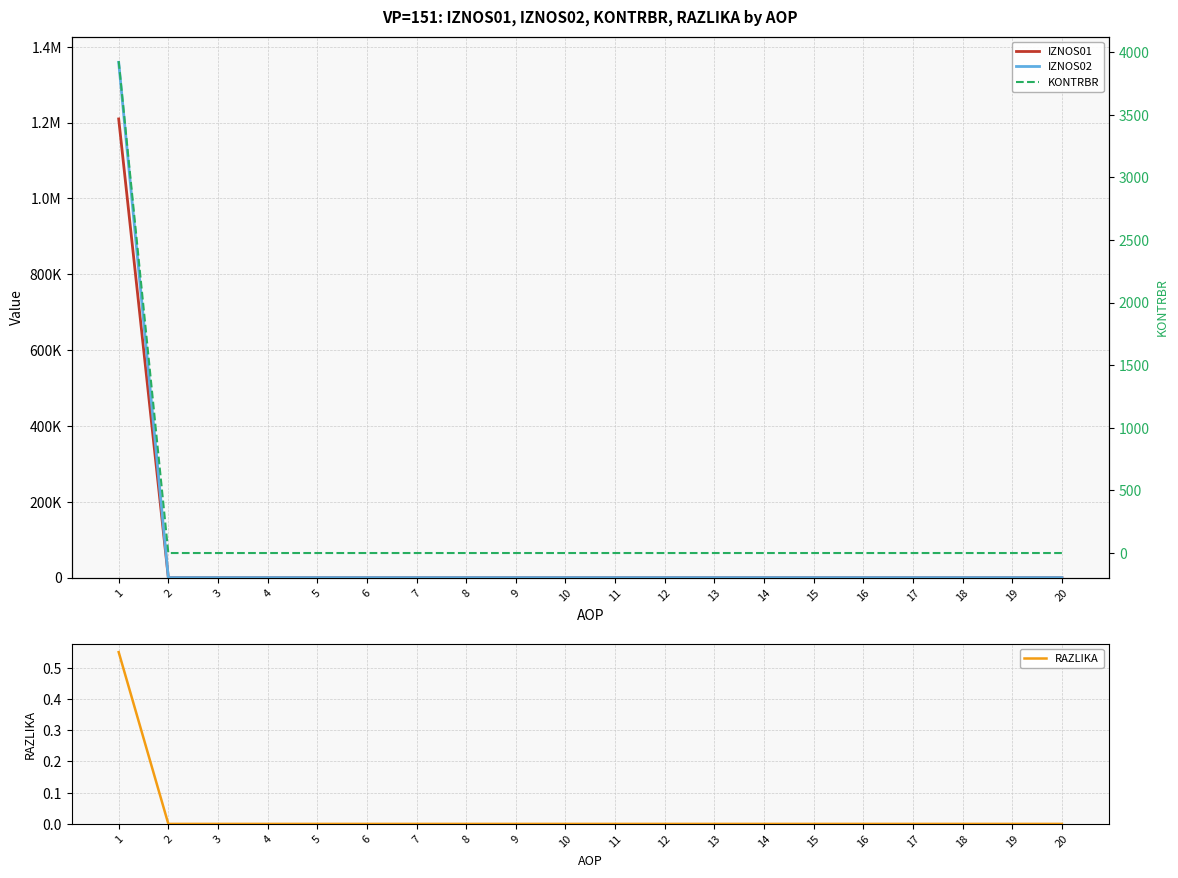

At how many categories does at least one series exceed 546164?

1